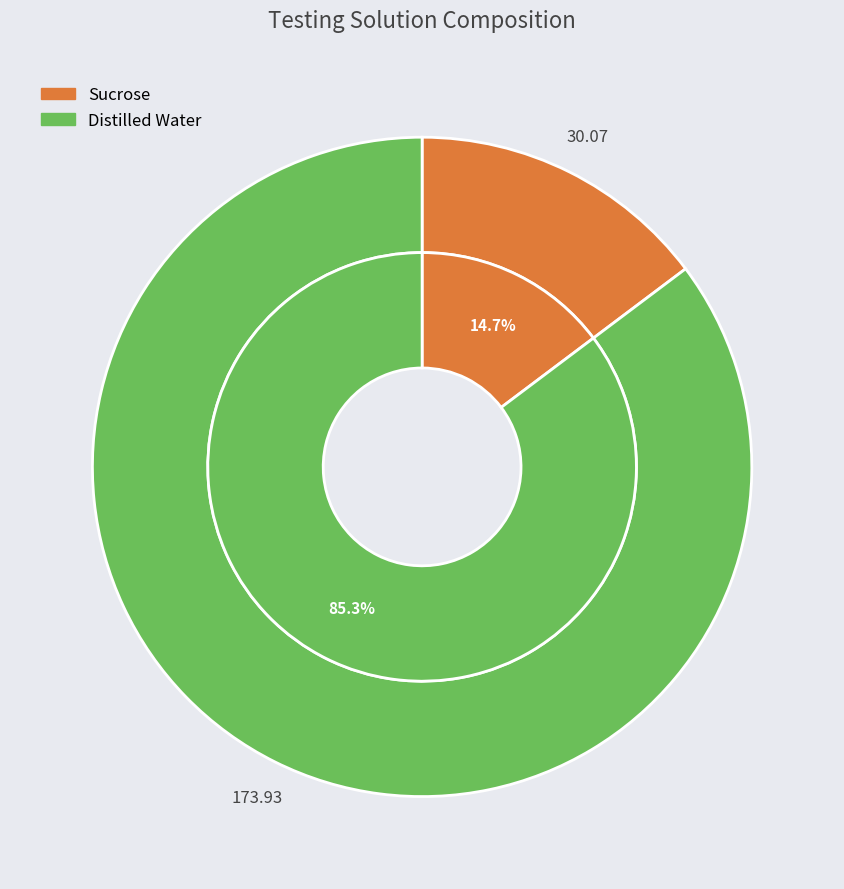

Which category accounts for the majority?

Distilled Water